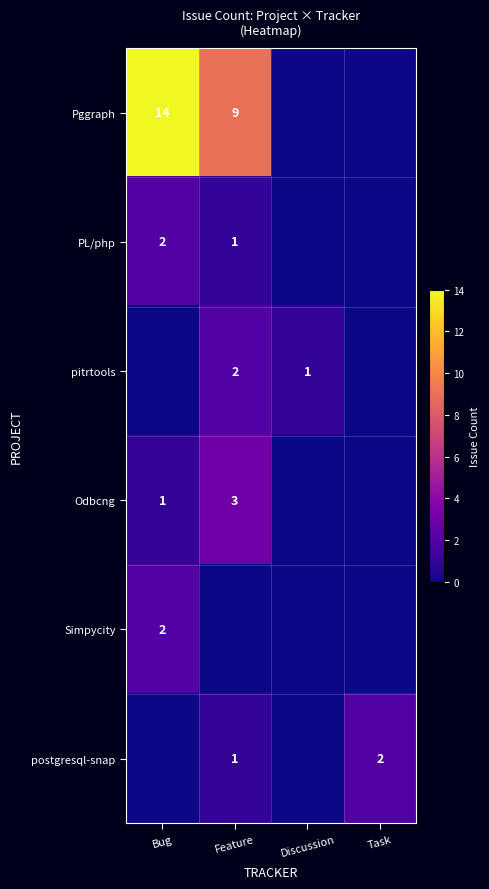

The value of Simpycity at Bug is 2. True or false?

True